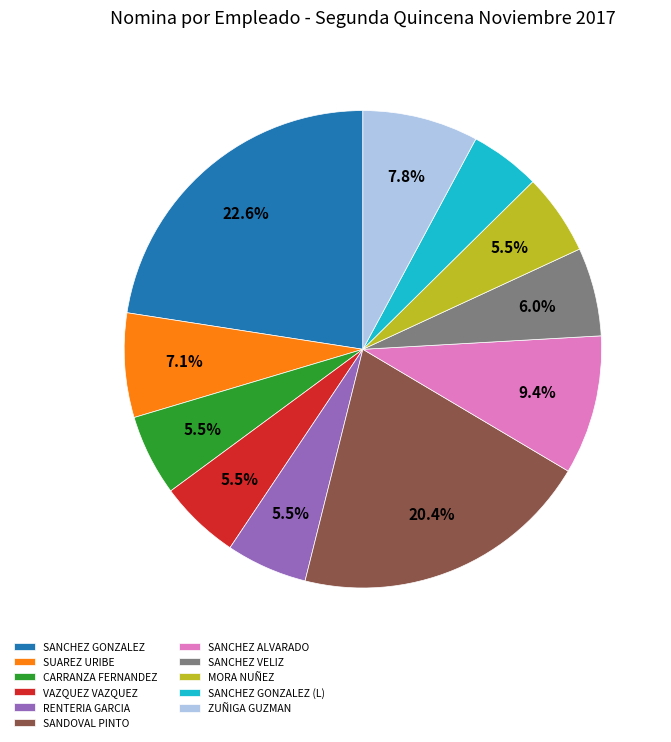

Approximately how many times larger is the value at CARRANZA FERNANDEZ compared to SUAREZ URIBE?

0.8